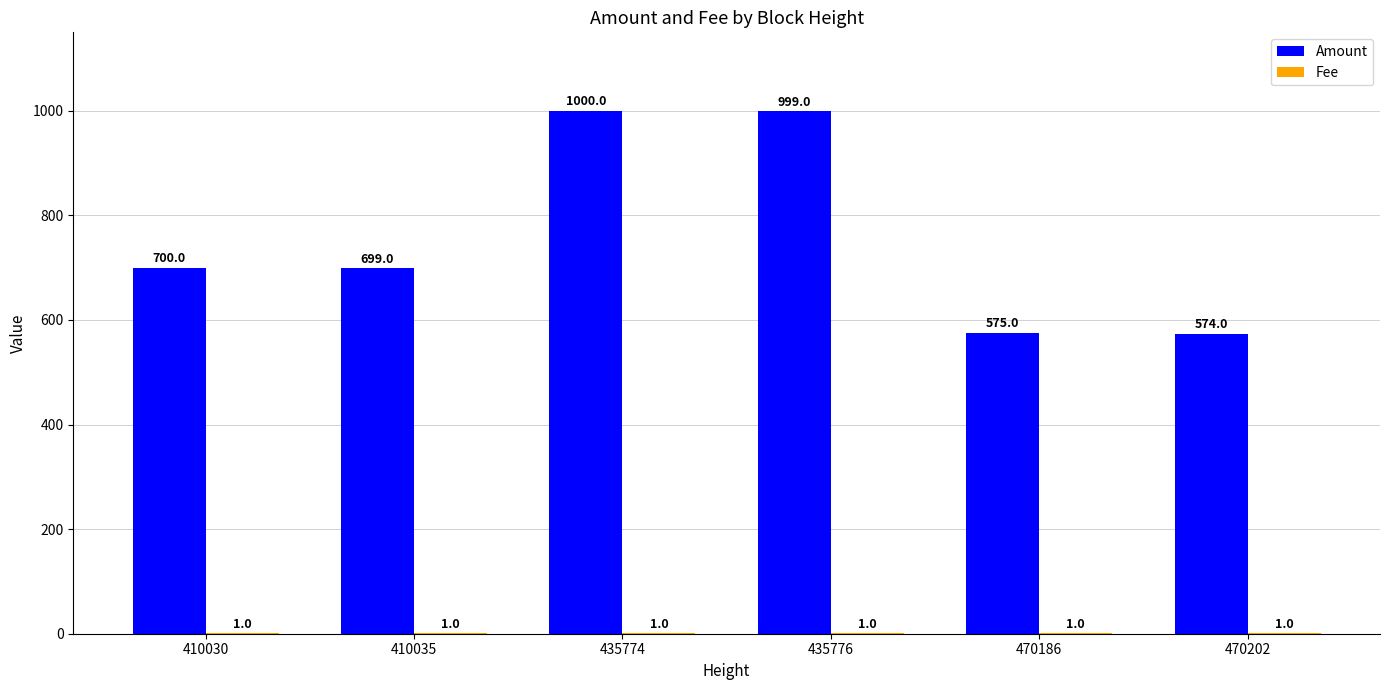

What is the total value across all series at 470186?

576